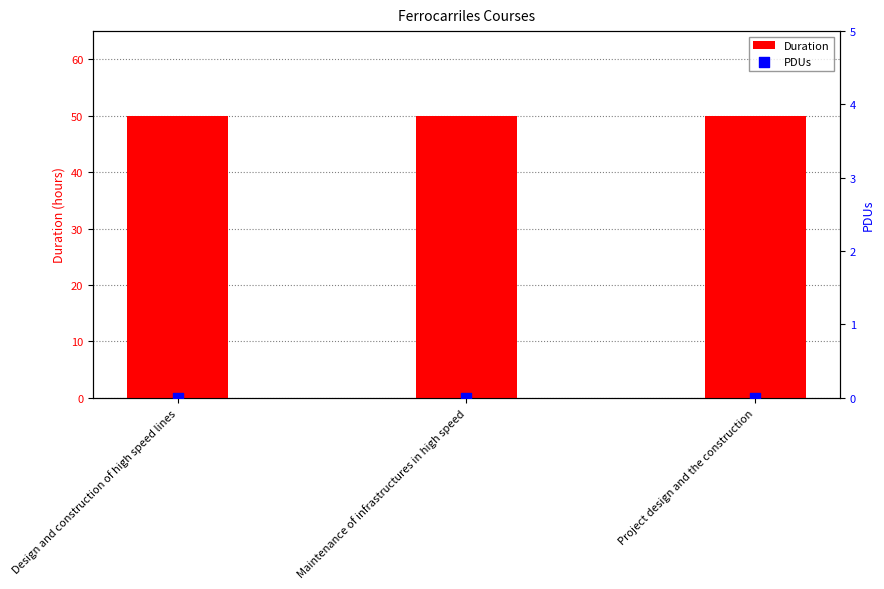

Which series has the largest total across all categories?

Duration